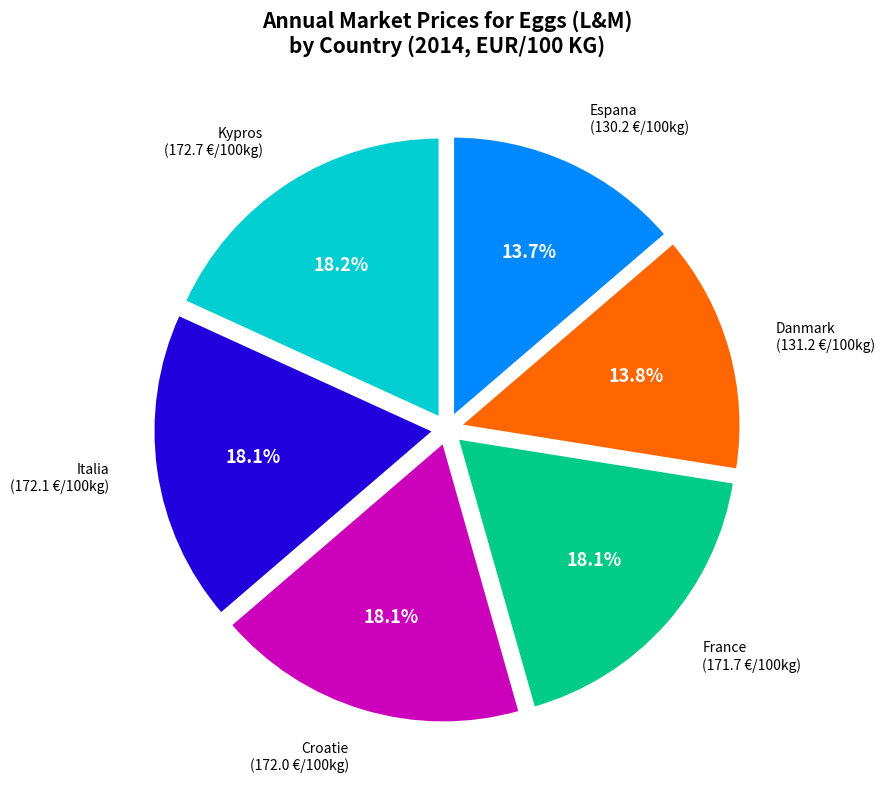

Is Croatie the majority of the pie?

No